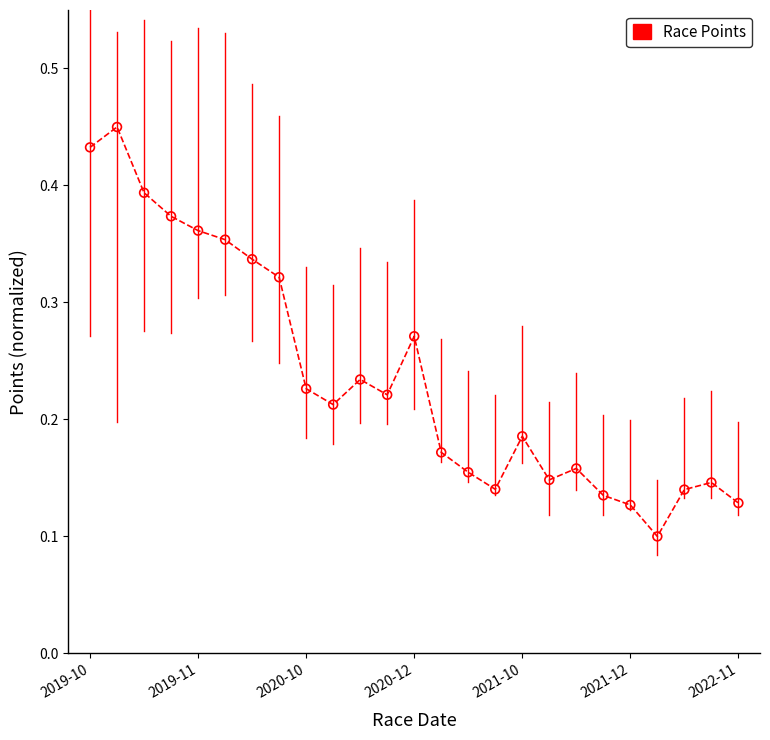

Count the number of points in this scatter plot.

25